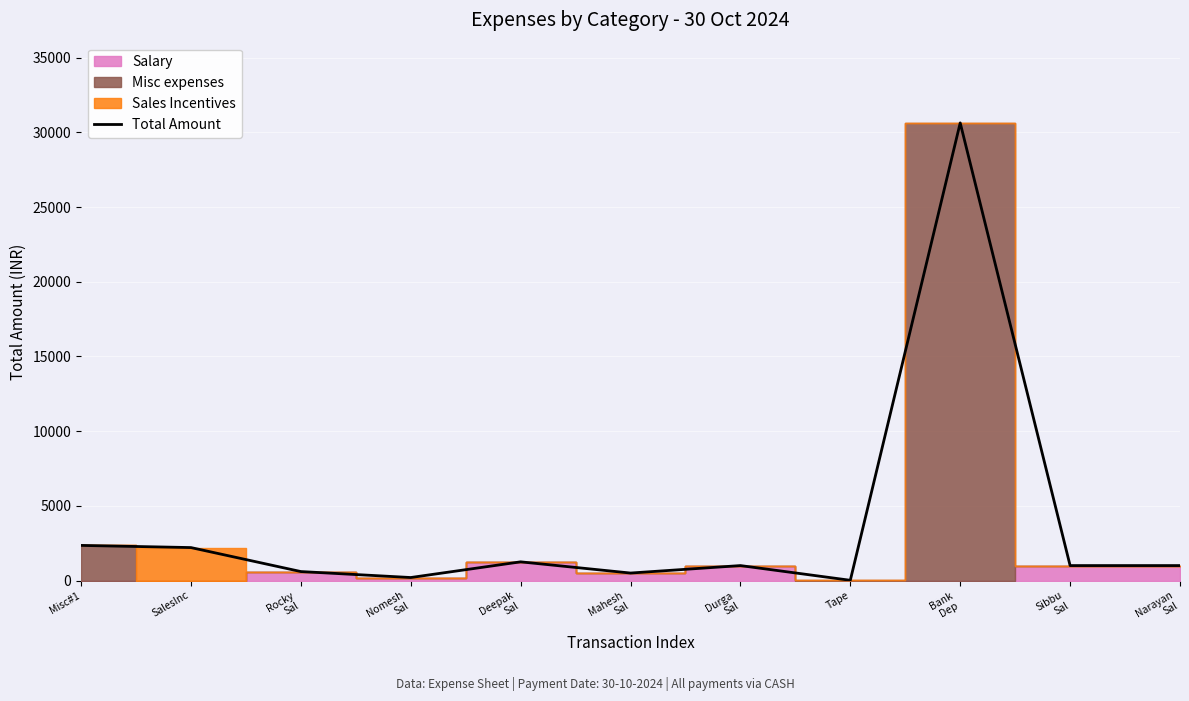

What value does the data have at Tape?

15